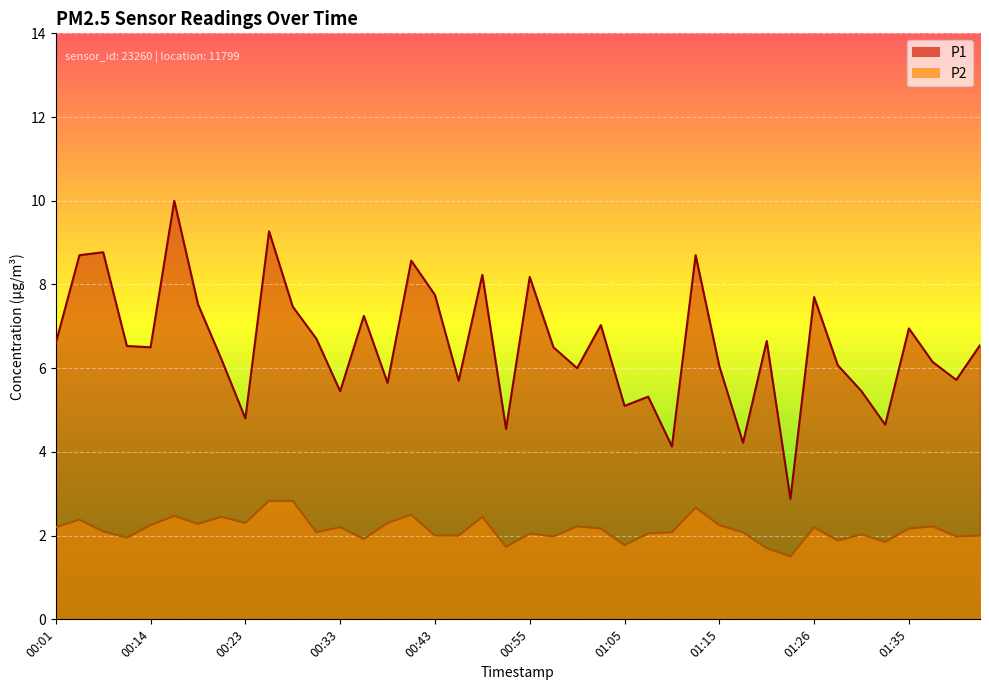

The P1 series shows 4.6 at 01:20. True or false?

False